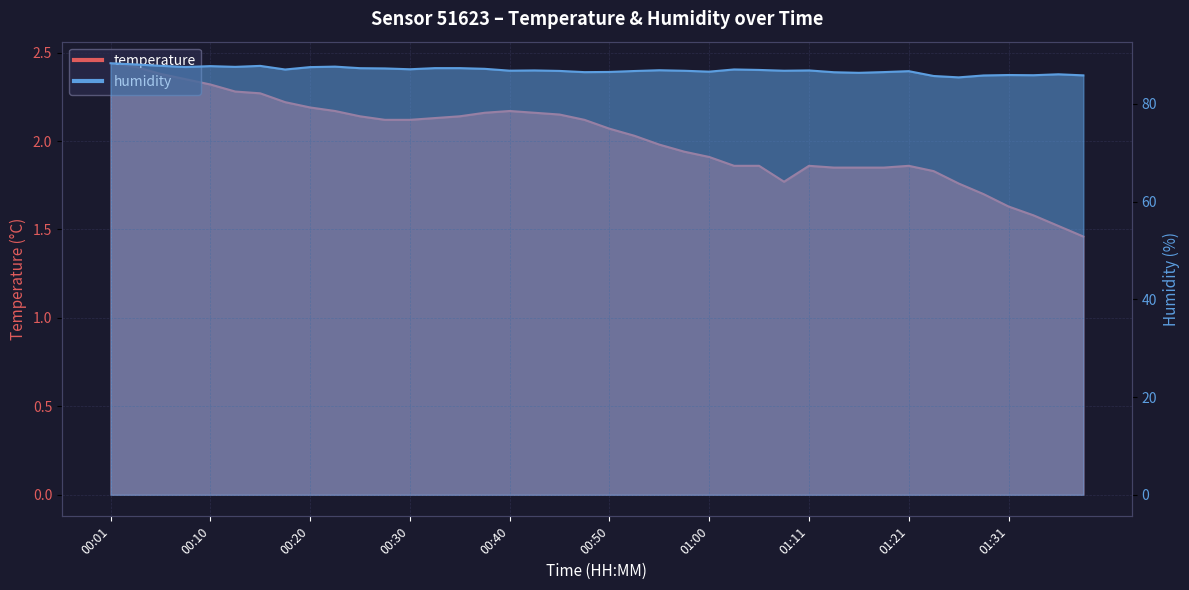

Which series has the largest range (max minus min)?

humidity